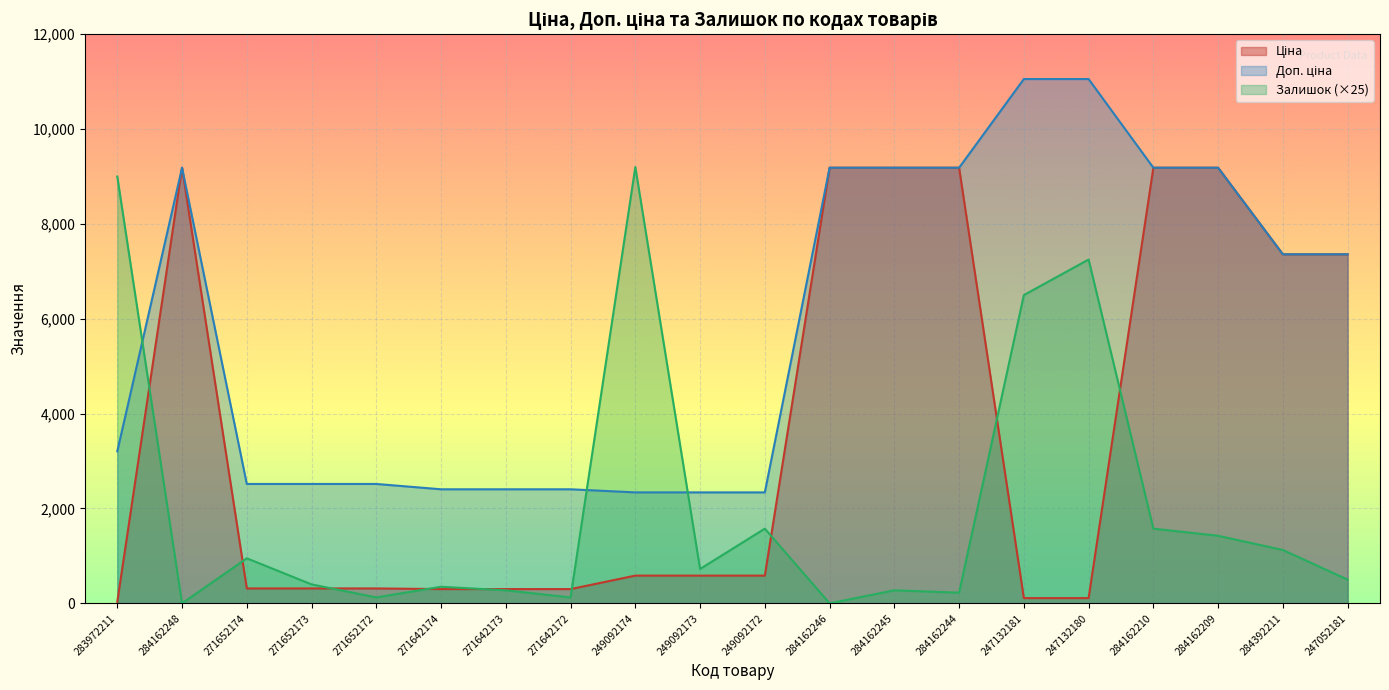

The value of Доп. ціна at 283972211 is 1107.3. True or false?

False